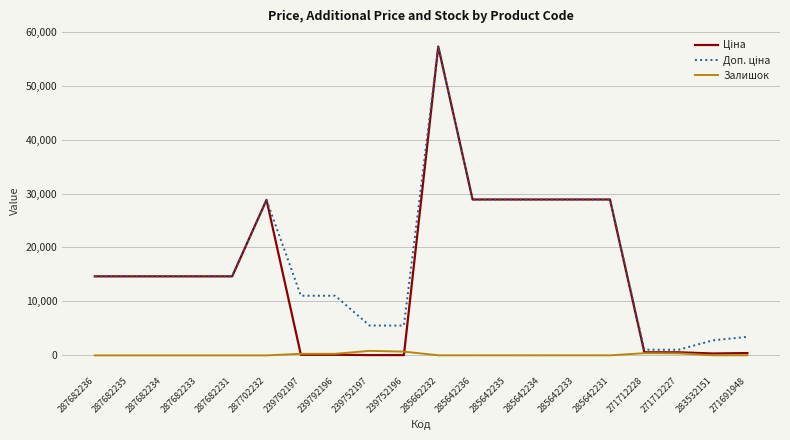

What position from the left is 287702232?

6